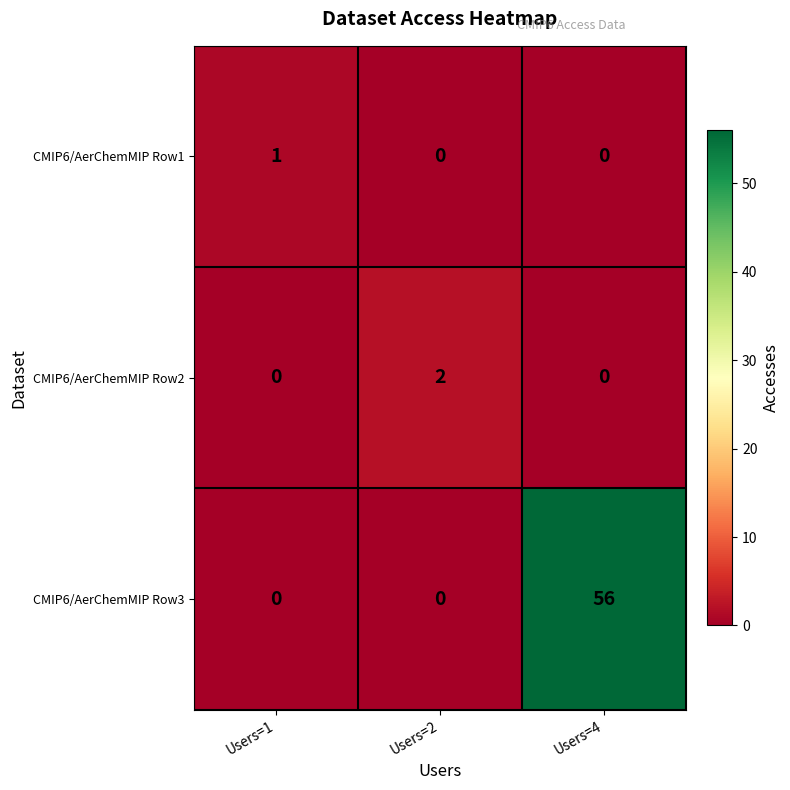

The CMIP6/AerChemMIP Row1 series shows 1 at Users=1. True or false?

True